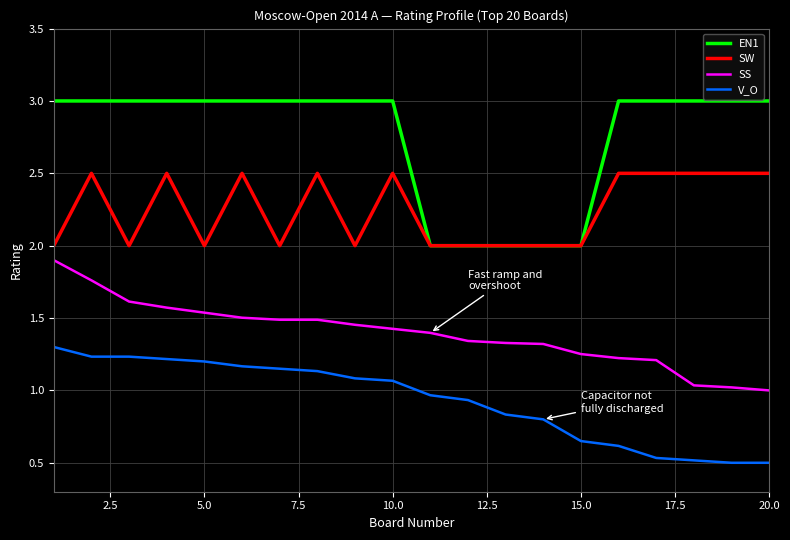

What is the greatest value displayed?

3.0